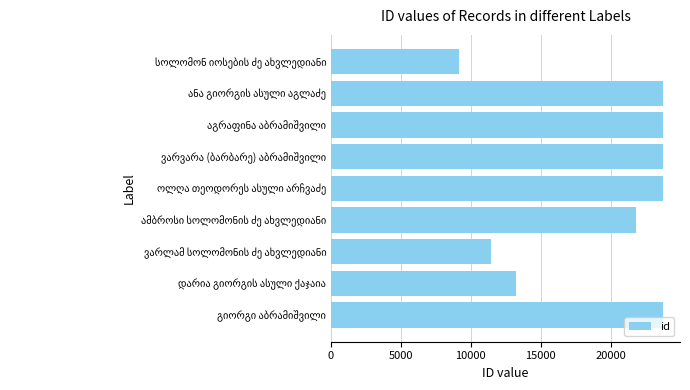

What is the value of the 1st bar from the top?

9140